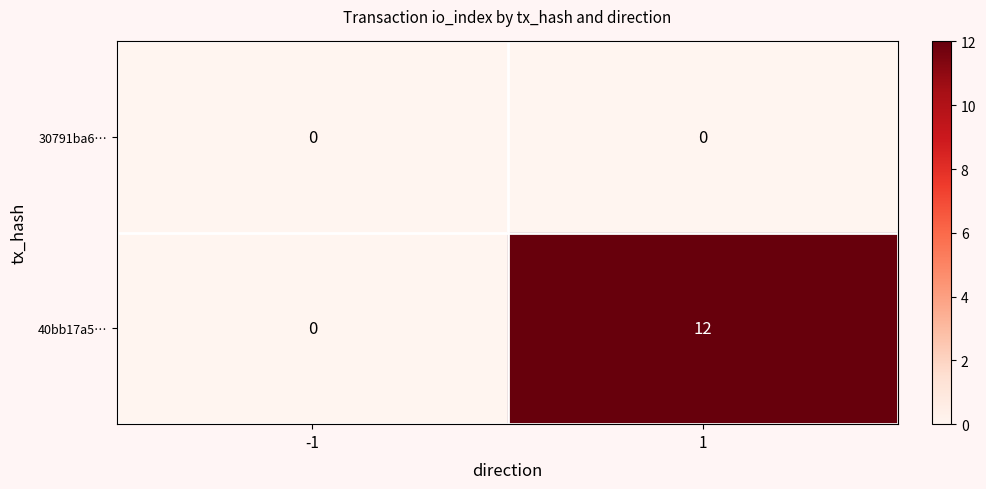

Which series has the largest total across all categories?

40bb17a5…